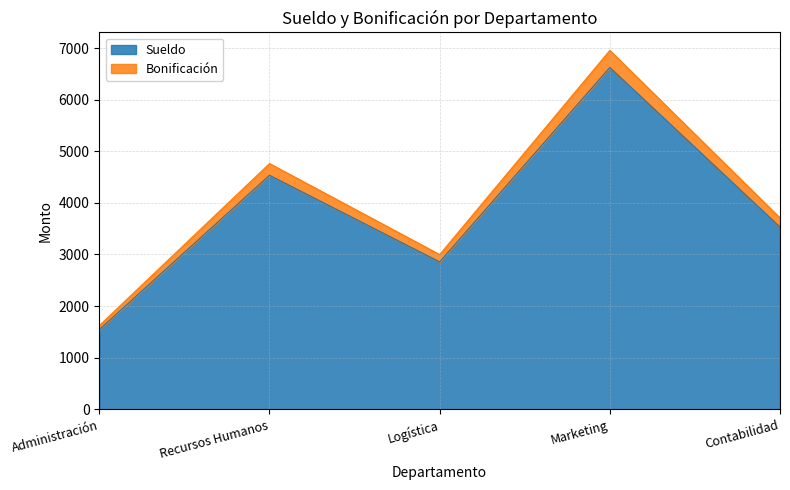

Which label corresponds to the largest value in the chart?

Marketing